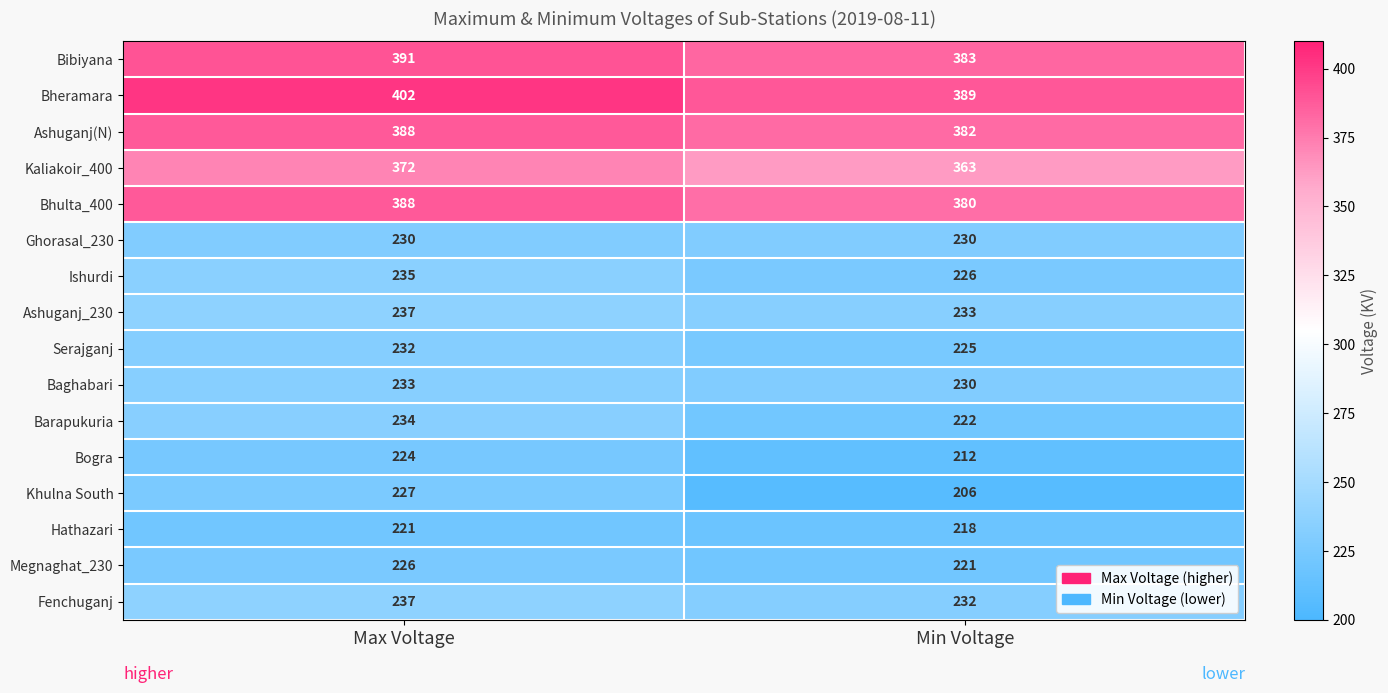

What is the minimum value shown in the chart?

206